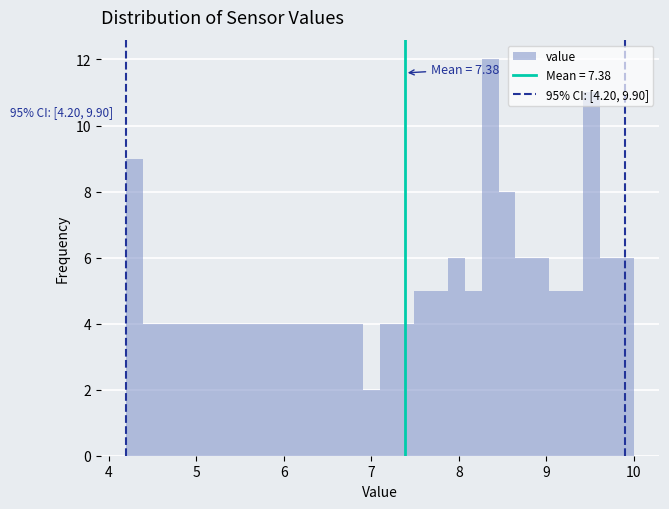

Around what value on the x-axis is the tallest bar? Give the approximate position of its centre, as read against the axis.

8.4